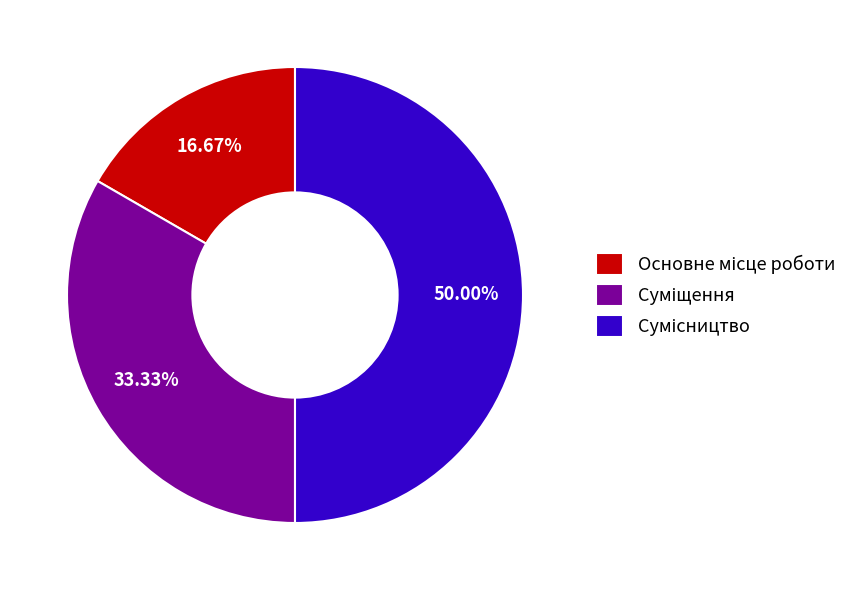

To the nearest percent, what is the difference between the largest and smallest slice percentages?

33%